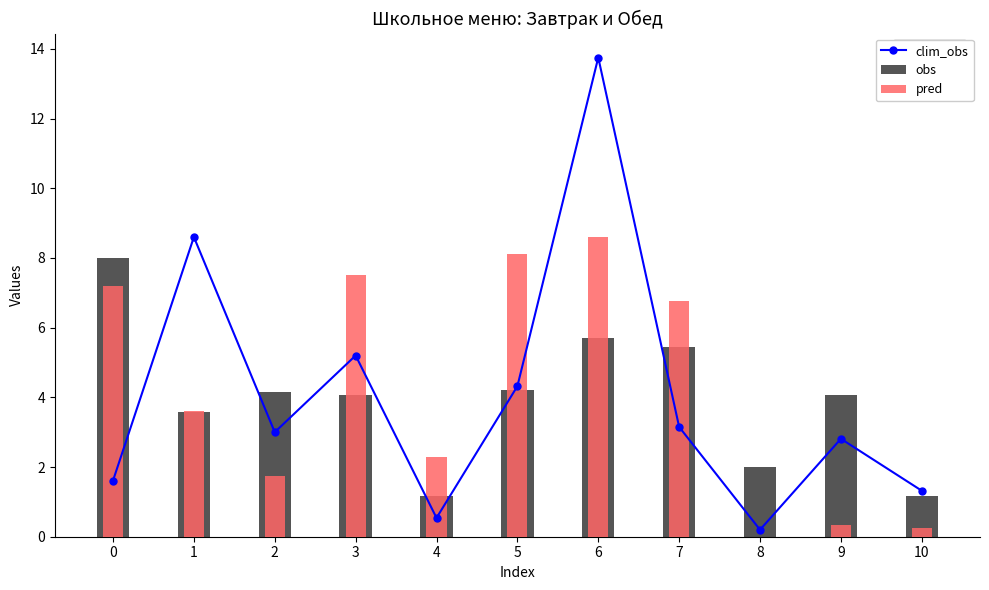

Which category has the lowest value across all series?

8